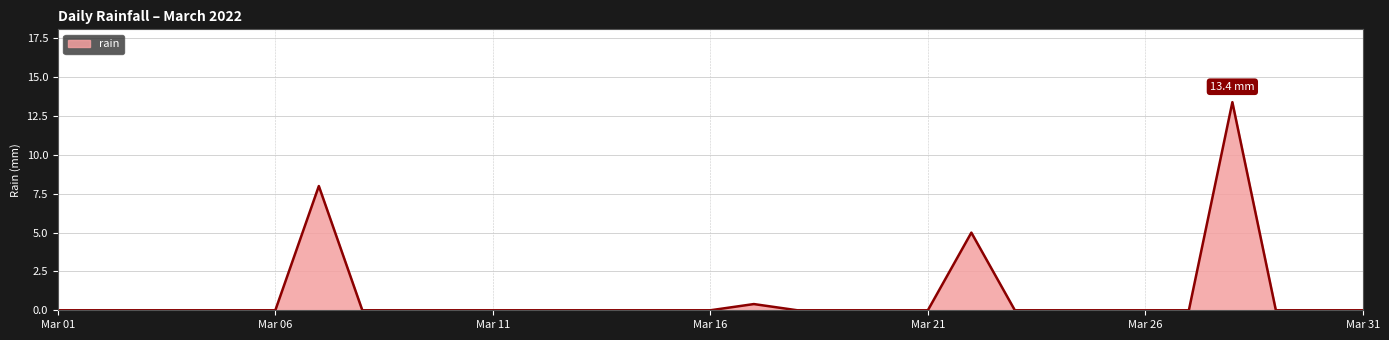

What is the greatest value displayed?

13.4